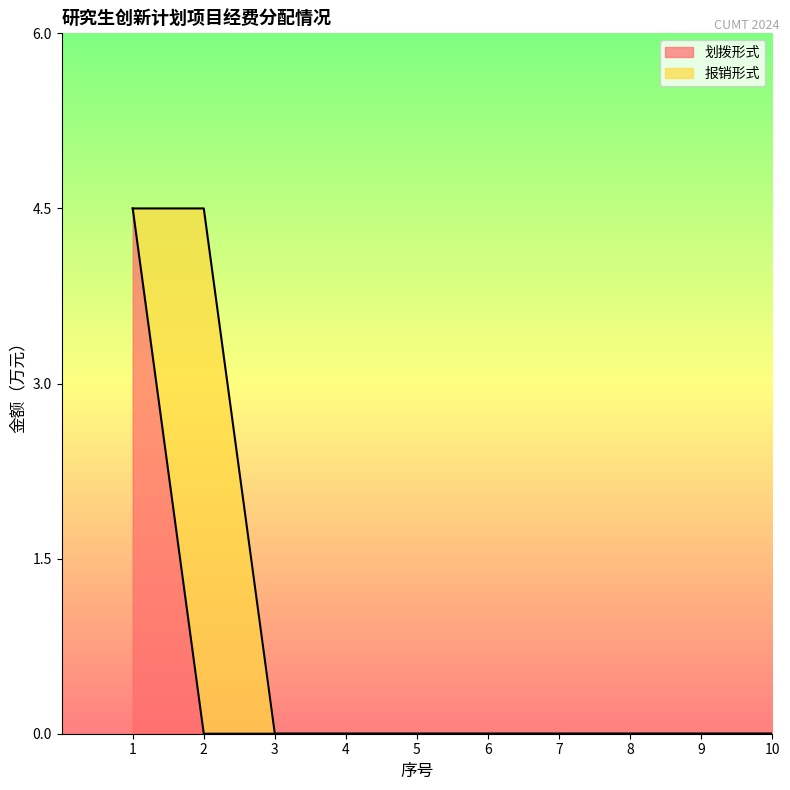

Does the chart have visible grid lines?

No